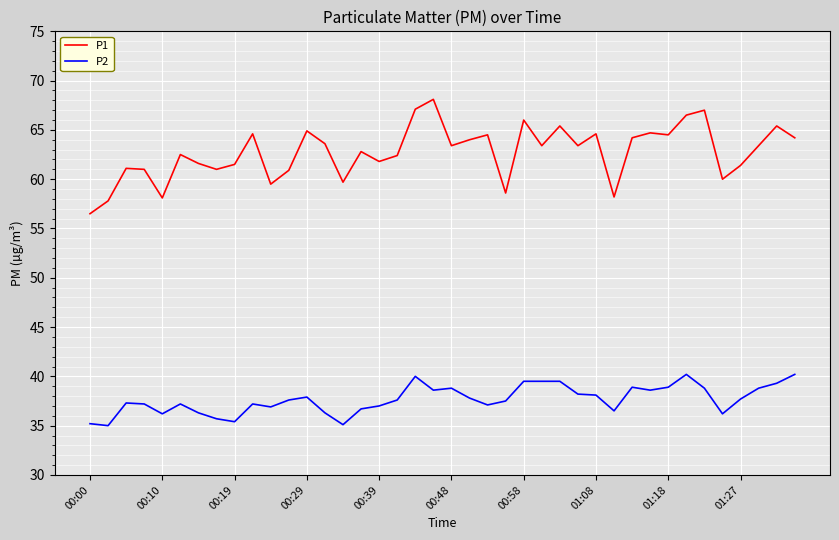

Which series has the widest spread of values?

P1